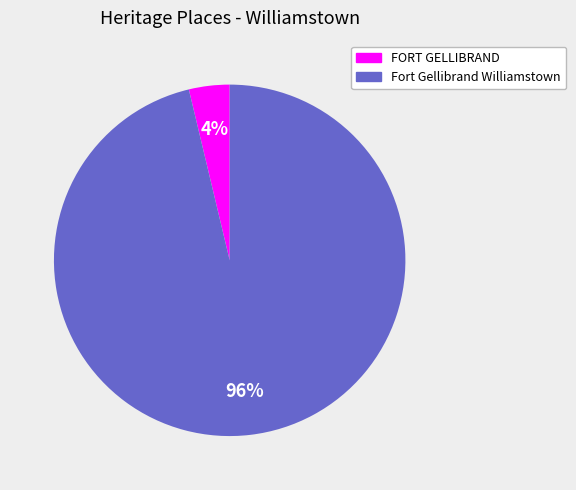

To the nearest percent, what is the average slice percentage?

50%